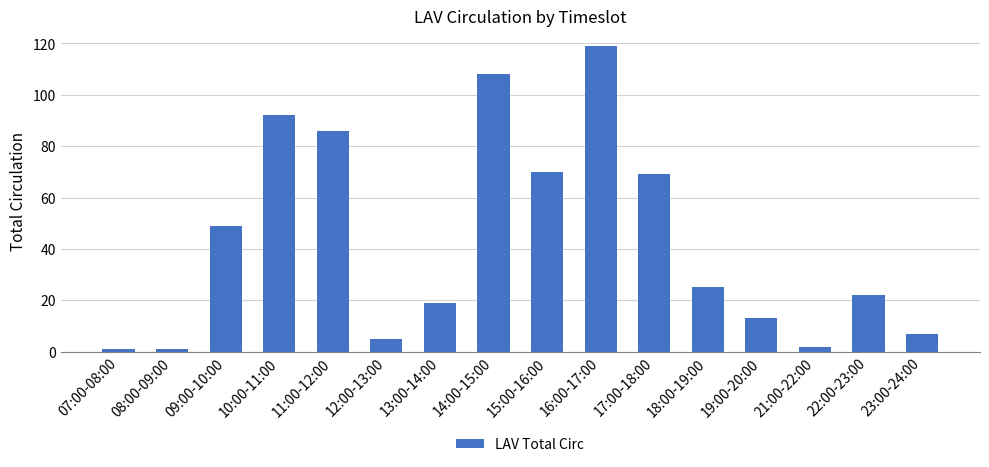

Reading right to left, list all the values displayed in this chart.

7	22	2	13	25	69	119	70	108	19	5	86	92	49	1	1